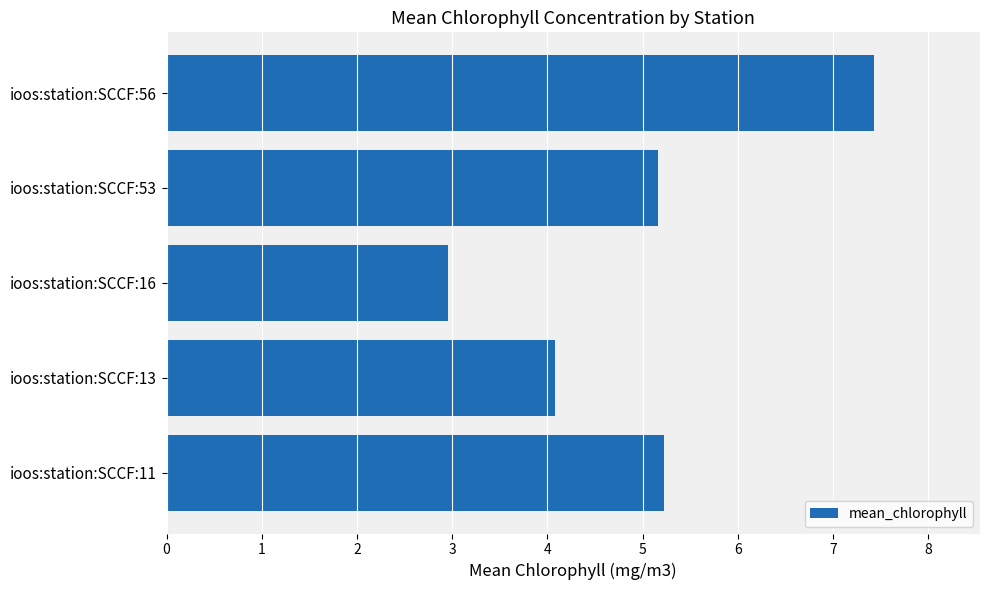

Reading bottom to top, extract all data points from this chart.

ioos:station:SCCF:11=5.2	ioos:station:SCCF:13=4.1	ioos:station:SCCF:16=3.0	ioos:station:SCCF:53=5.2	ioos:station:SCCF:56=7.4